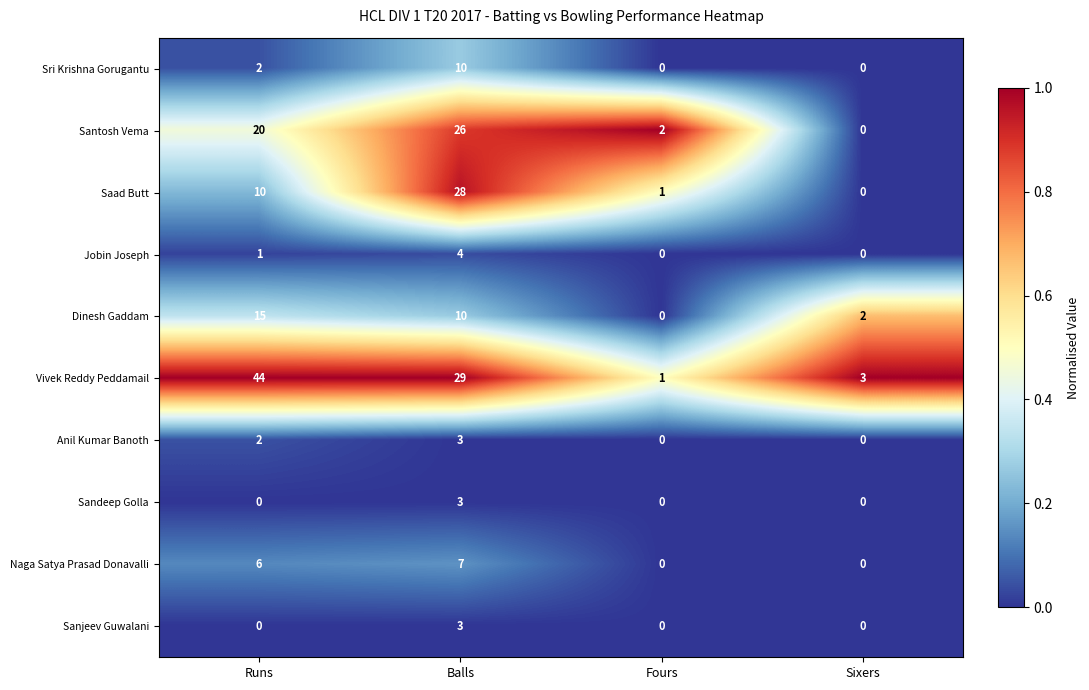

Which category has the highest value across all series?

Runs